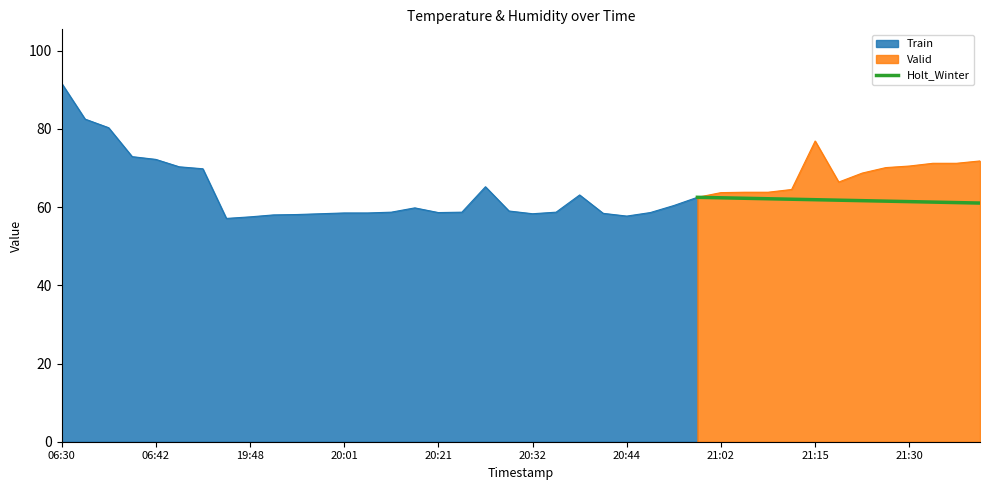

True or false: Valid has a value of 17.8 at 21:15.

False